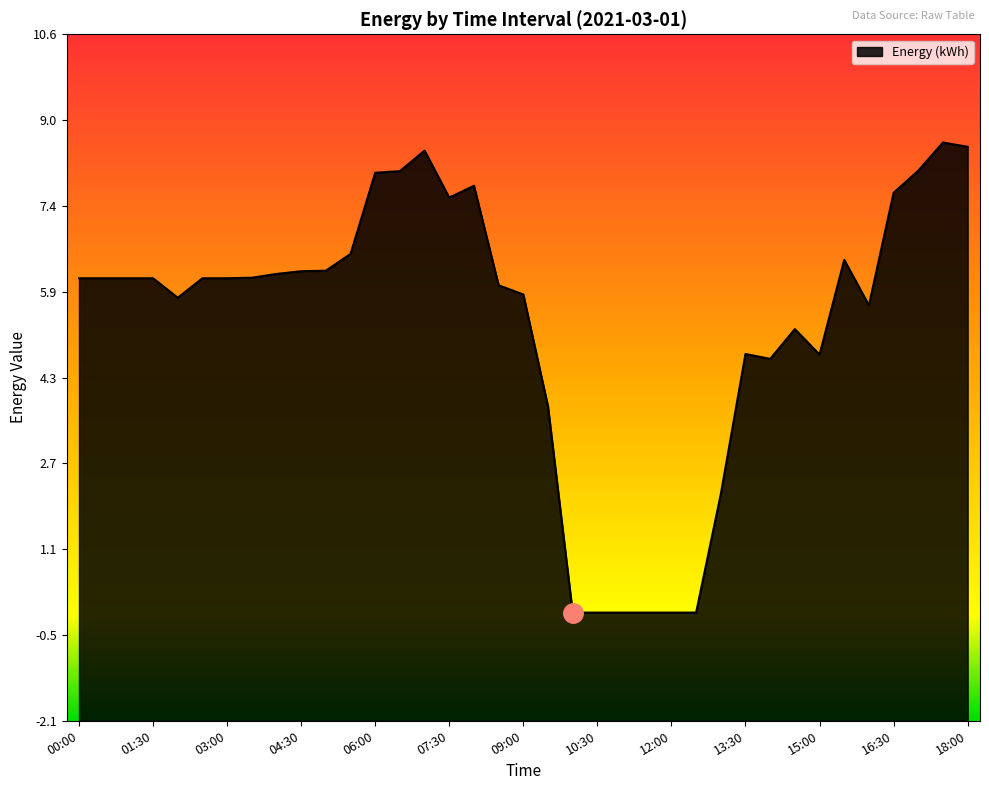

Reading left to right, list all the values displayed in this chart.

00:00=6.1	00:30=6.1	01:00=6.1	01:30=6.1	02:00=5.8	02:30=6.1	03:00=6.1	03:30=6.1	04:00=6.2	04:30=6.2	05:00=6.2	05:30=6.6	06:00=8.1	06:30=8.1	07:00=8.5	07:30=7.6	08:00=7.8	08:30=6.0	09:00=5.8	09:30=3.7	10:00=-0.1	10:30=-0.1	11:00=-0.1	11:30=-0.1	12:00=-0.1	12:30=-0.1	13:00=2.1	13:30=4.7	14:00=4.6	14:30=5.2	15:00=4.7	15:30=6.5	16:00=5.6	16:30=7.7	17:00=8.1	17:30=8.6	18:00=8.5